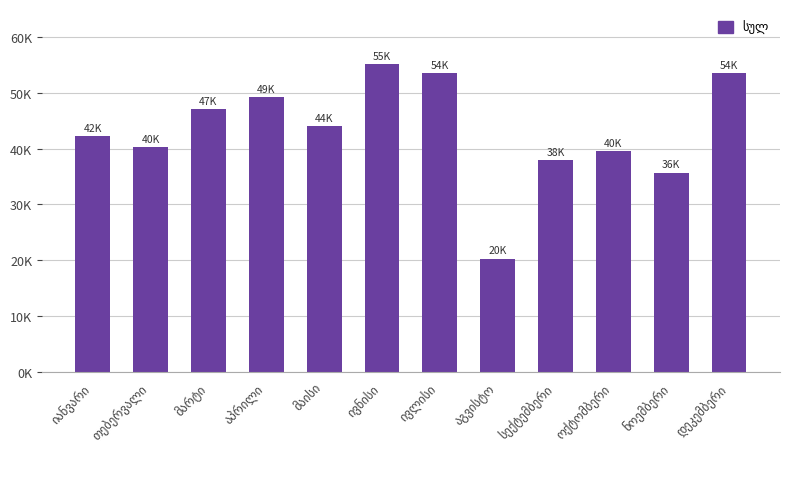

Which has a higher value, მაისი or სექტემბერი?

მაისი